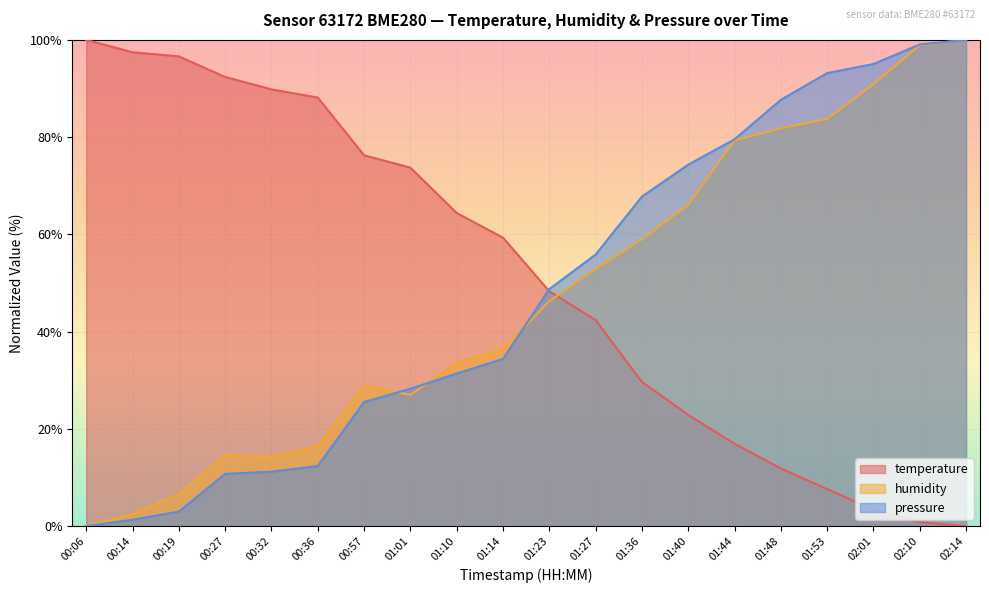

What is the label of the 1st point from the left?

00:06